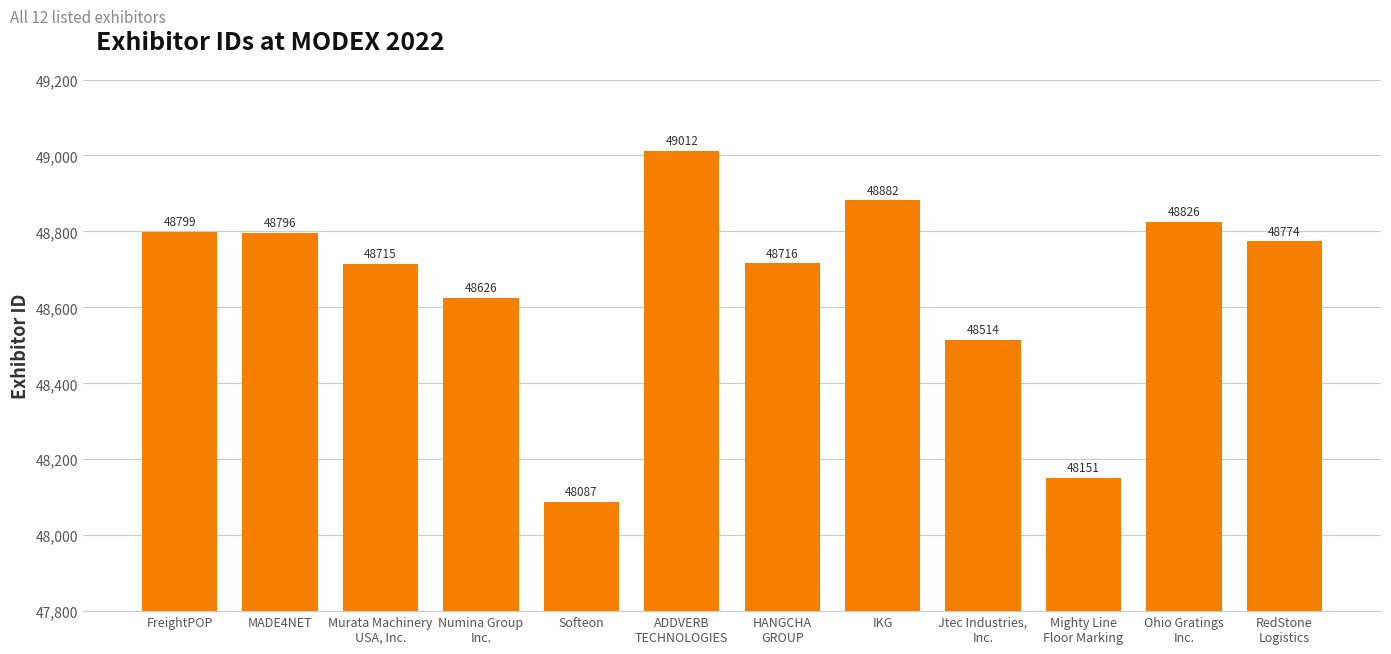

Is it true that the value at Ohio Gratings
Inc. is 27249?

False